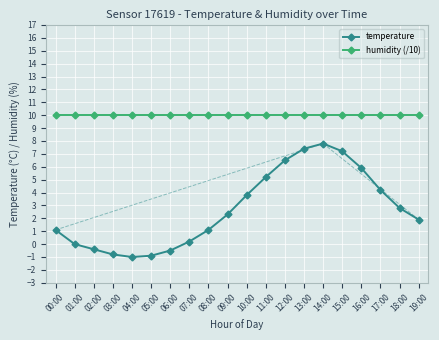

Count the number of data series in this chart.

2